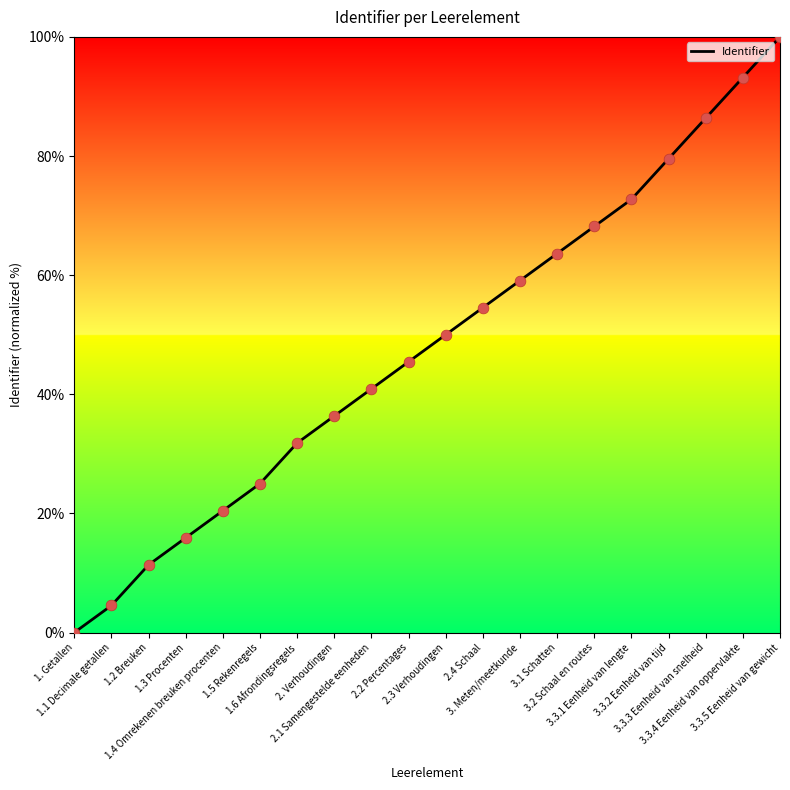

Between 3.2 Schaal en routes and 3.3.3 Eenheid van snelheid, which is larger?

3.3.3 Eenheid van snelheid